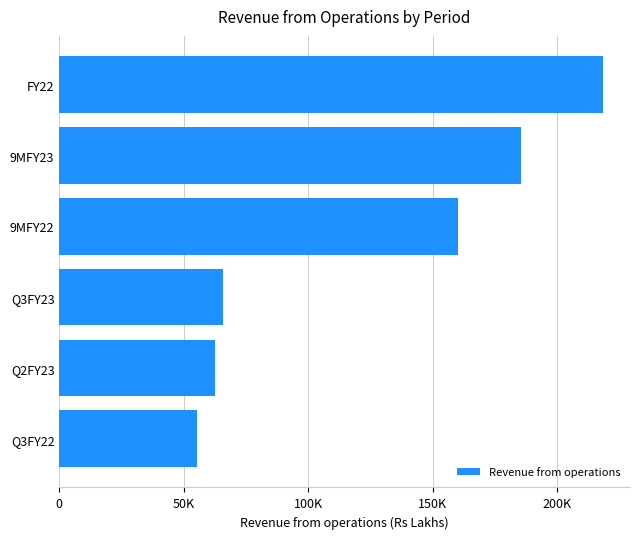

Are the bars horizontal?

Yes